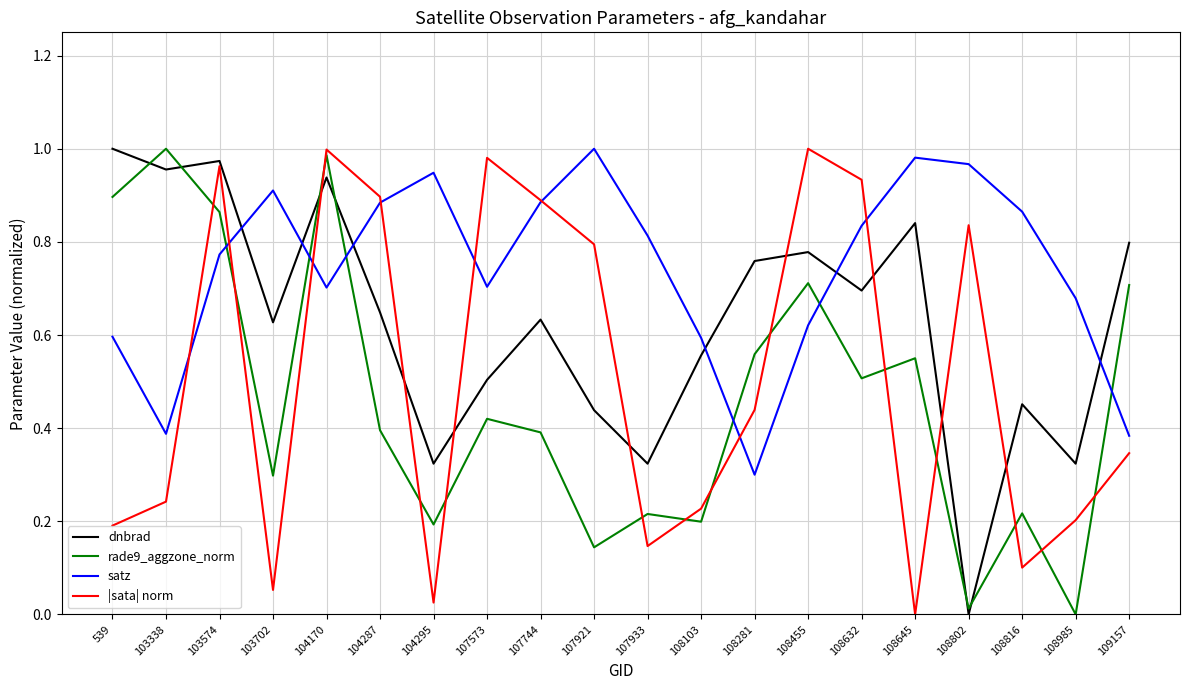

Is the value of satz at 108281 greater than the value of |sata| norm at 104170?

No